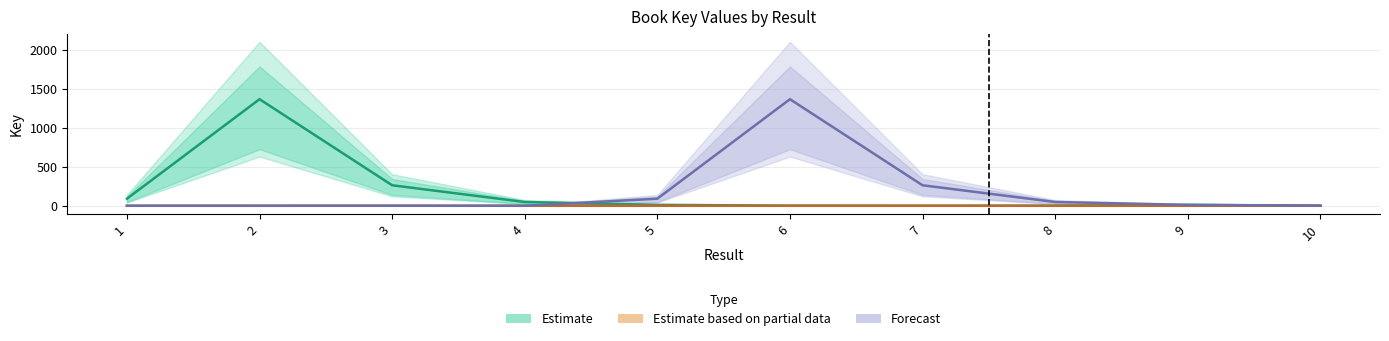

List the series in order of their peak value, lowest first.

Estimate based on partial data, Estimate, Forecast